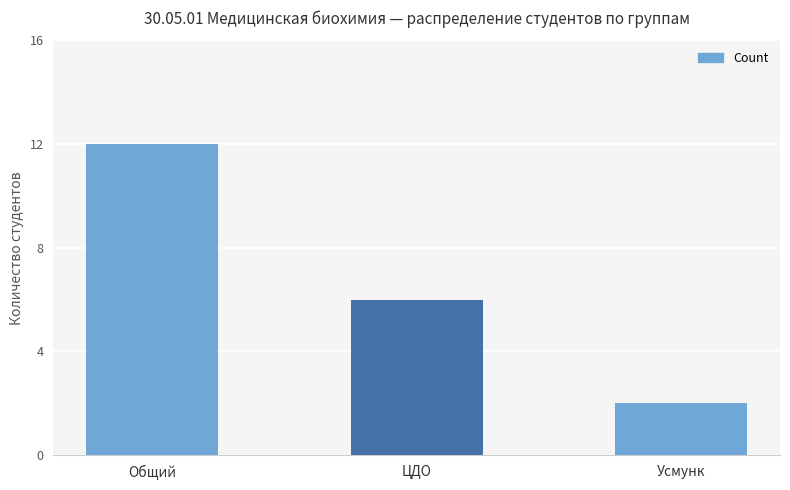

What is the maximum value shown in the chart?

12